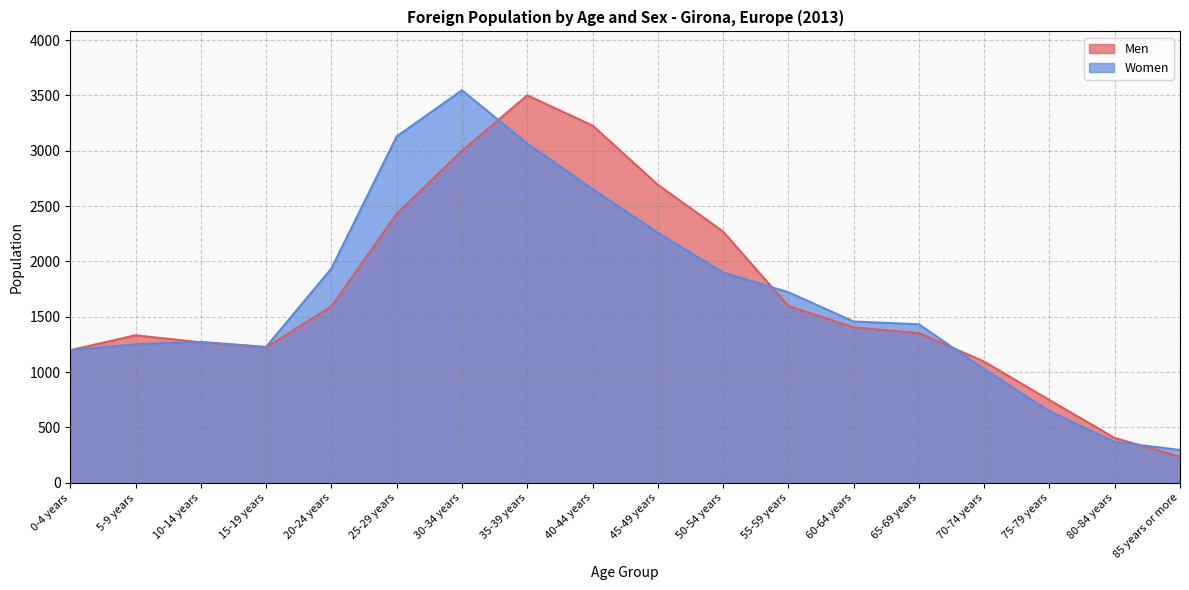

Count the number of categories in the chart.

18